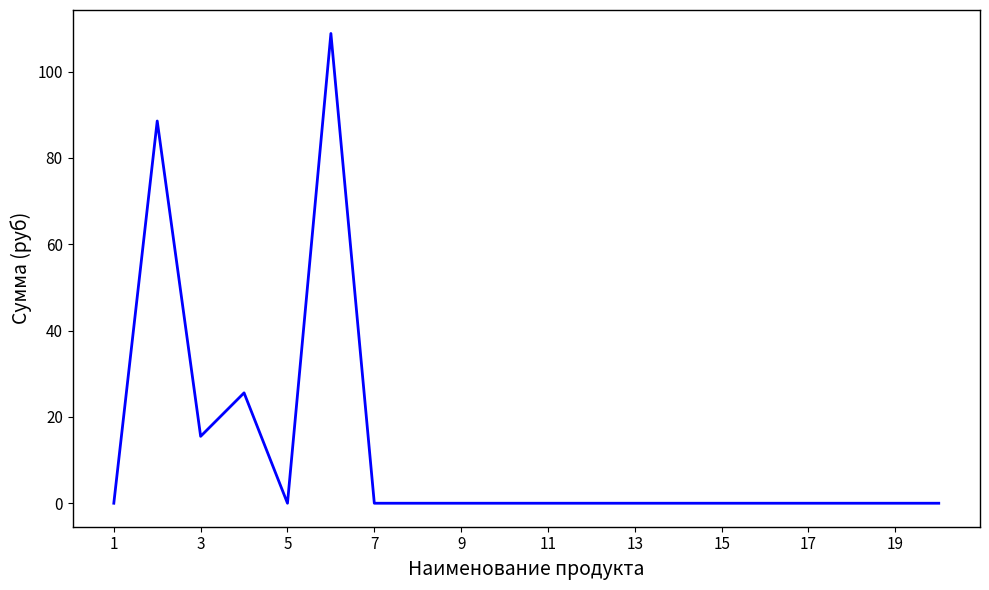

Reading left to right, what are all the values shown in this chart?

0.0	88.6	15.5	25.6	0.0	108.8	0.0	0.0	0.0	0.0	0.0	0.0	0.0	0.0	0.0	0.0	0.0	0.0	0.0	0.0